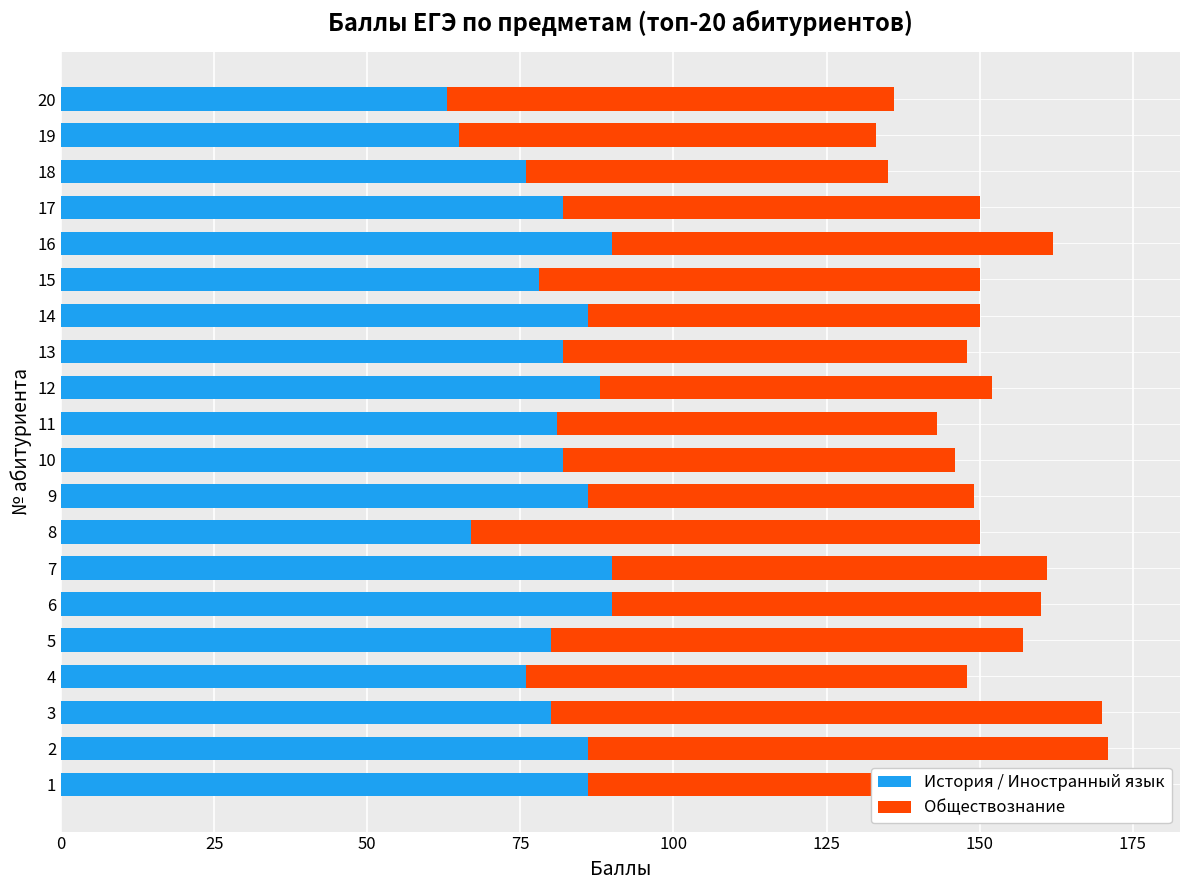

What is the total value across all series at 13?

148